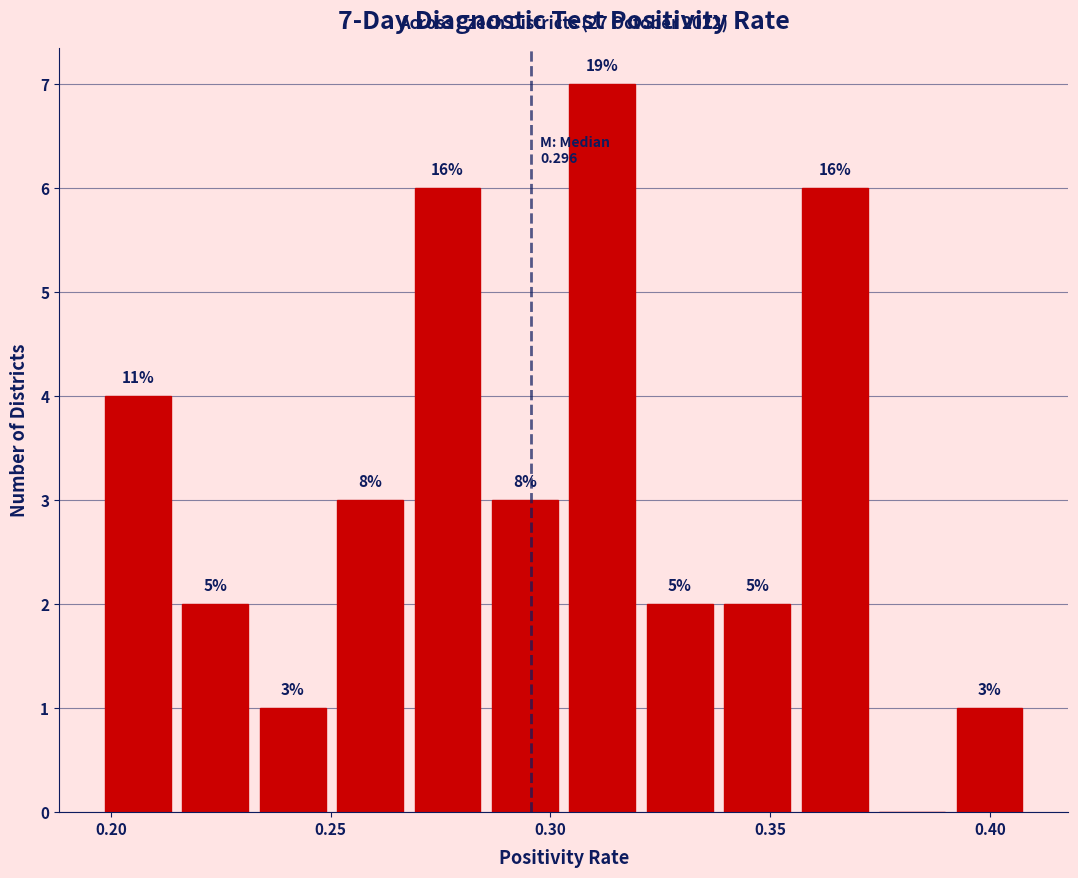

Around what value on the x-axis is the tallest bar? Give the approximate position of its centre, as read against the axis.

0.310